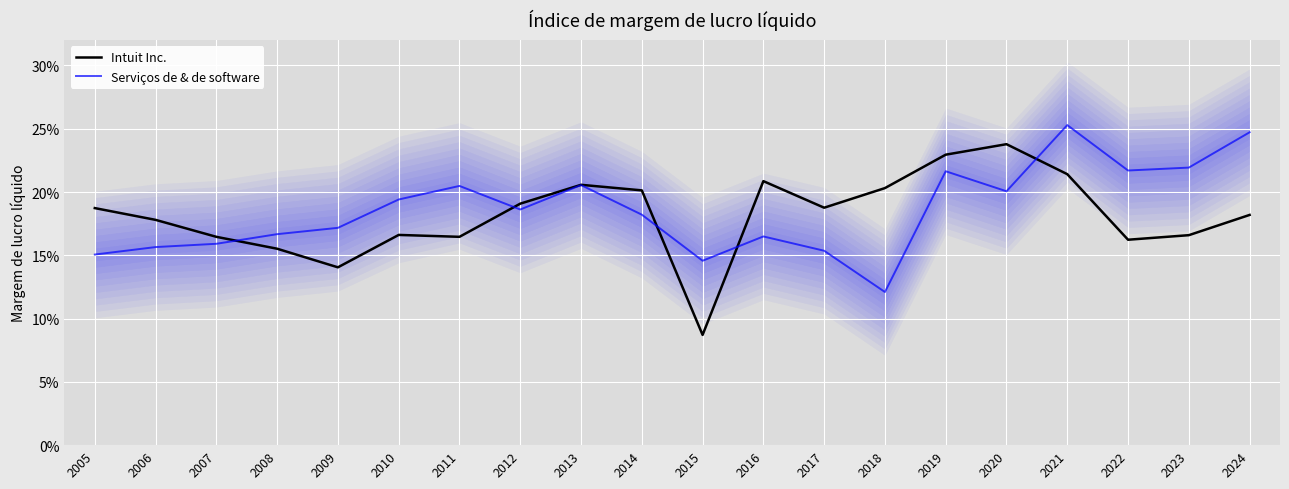

Where is the first local minimum for Serviços de & de software?

2012